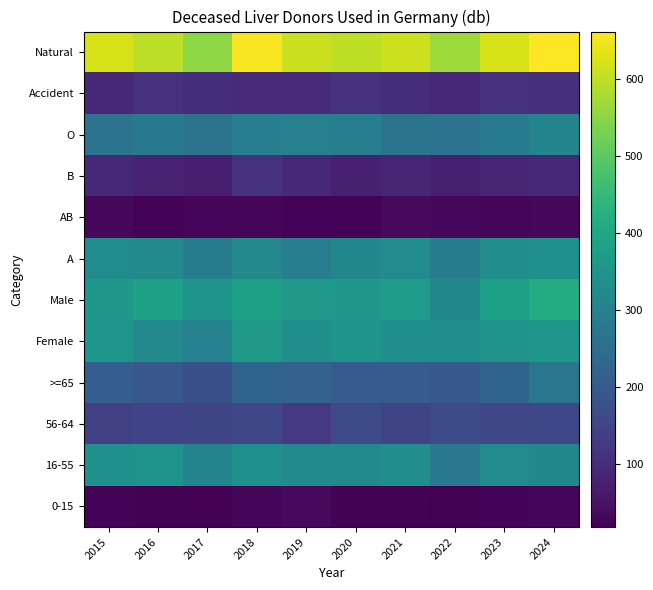

Reading right to left, extract all data points from this chart.

0-15: 2024=27	2023=24	2022=18	2021=23	2020=21	2019=35	2018=28	2017=18	2016=21	2015=24
16-55: 2024=317	2023=329	2022=275	2021=336	2020=322	2019=326	2018=341	2017=307	2016=347	2015=341
56-64: 2024=157	2023=155	2022=168	2021=150	2020=166	2019=124	2018=156	2017=152	2016=147	2015=141
>=65: 2024=271	2023=225	2022=195	2021=204	2020=203	2019=220	2018=225	2017=176	2016=193	2015=211
Female: 2024=359	2023=349	2022=337	2021=339	2020=350	2019=338	2018=365	2017=301	2016=321	2015=356
Male: 2024=413	2023=384	2022=319	2021=374	2020=362	2019=367	2018=385	2017=352	2016=387	2015=361
A: 2024=342	2023=336	2022=288	2021=327	2020=318	2019=292	2018=320	2017=287	2016=322	2015=331
AB: 2024=33	2023=27	2022=31	2021=34	2020=25	2019=24	2018=28	2017=28	2016=25	2015=32
B: 2024=90	2023=87	2022=74	2021=87	2020=76	2019=90	2018=109	2017=72	2016=82	2015=92
O: 2024=307	2023=283	2022=263	2021=265	2020=293	2019=299	2018=293	2017=266	2016=279	2015=262
Accident: 2024=107	2023=110	2022=89	2021=102	2020=113	2019=95	2018=95	2017=102	2016=110	2015=93
Natural: 2024=661	2023=623	2022=567	2021=611	2020=599	2019=609	2018=654	2017=551	2016=598	2015=623